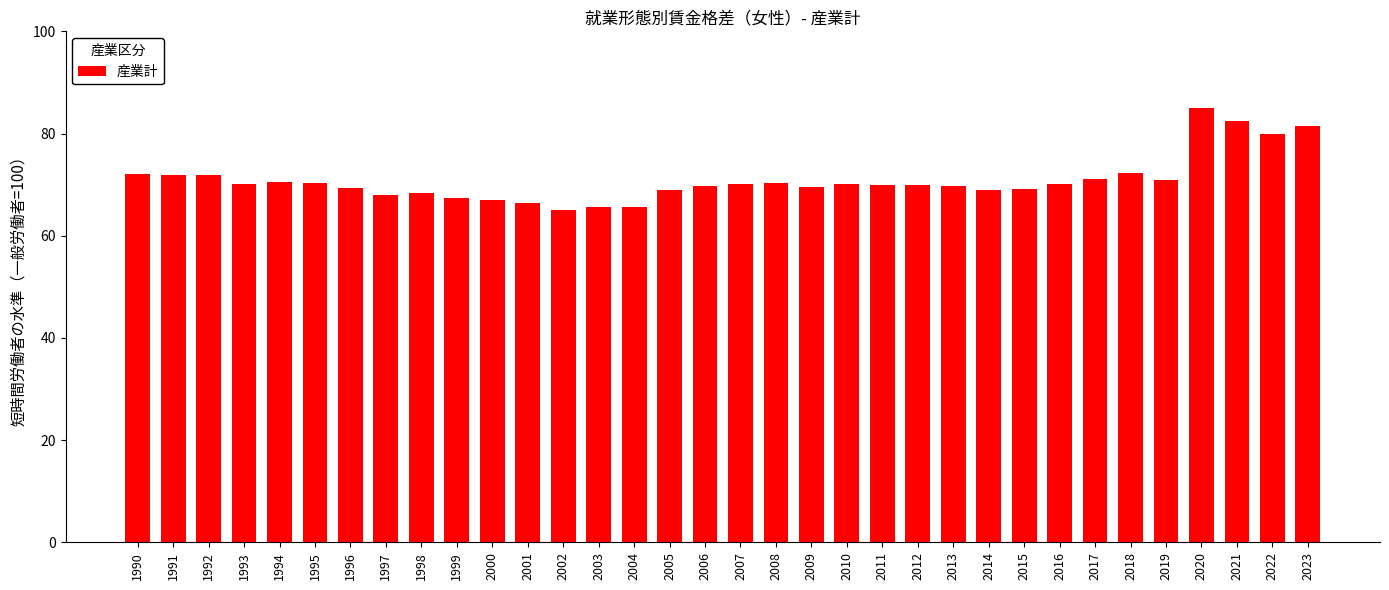

What is the change in value from 1995 to 2002?

-5.4